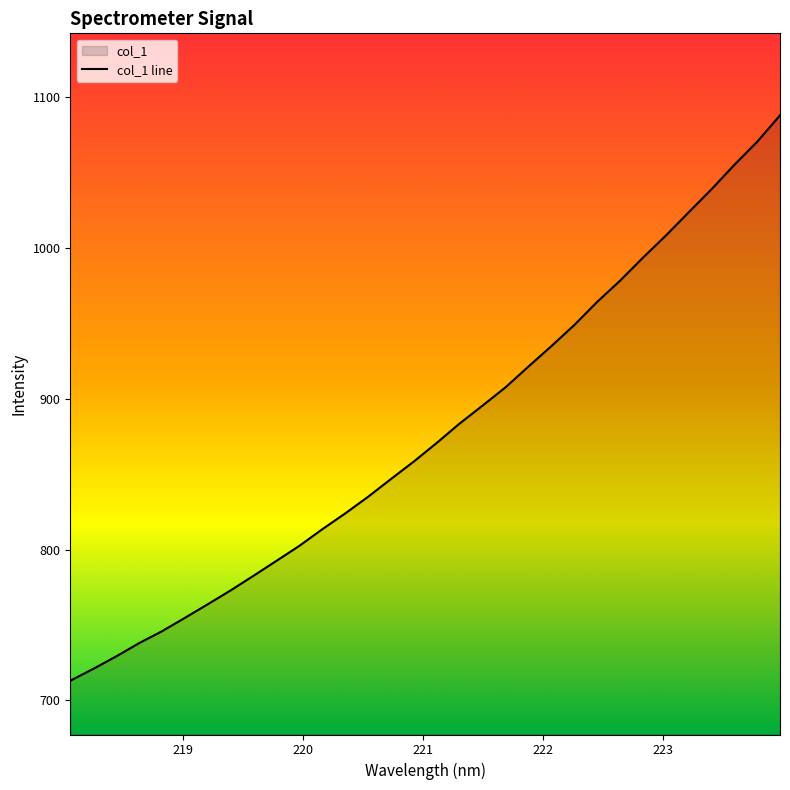

What is the sum of all values?

28076.0